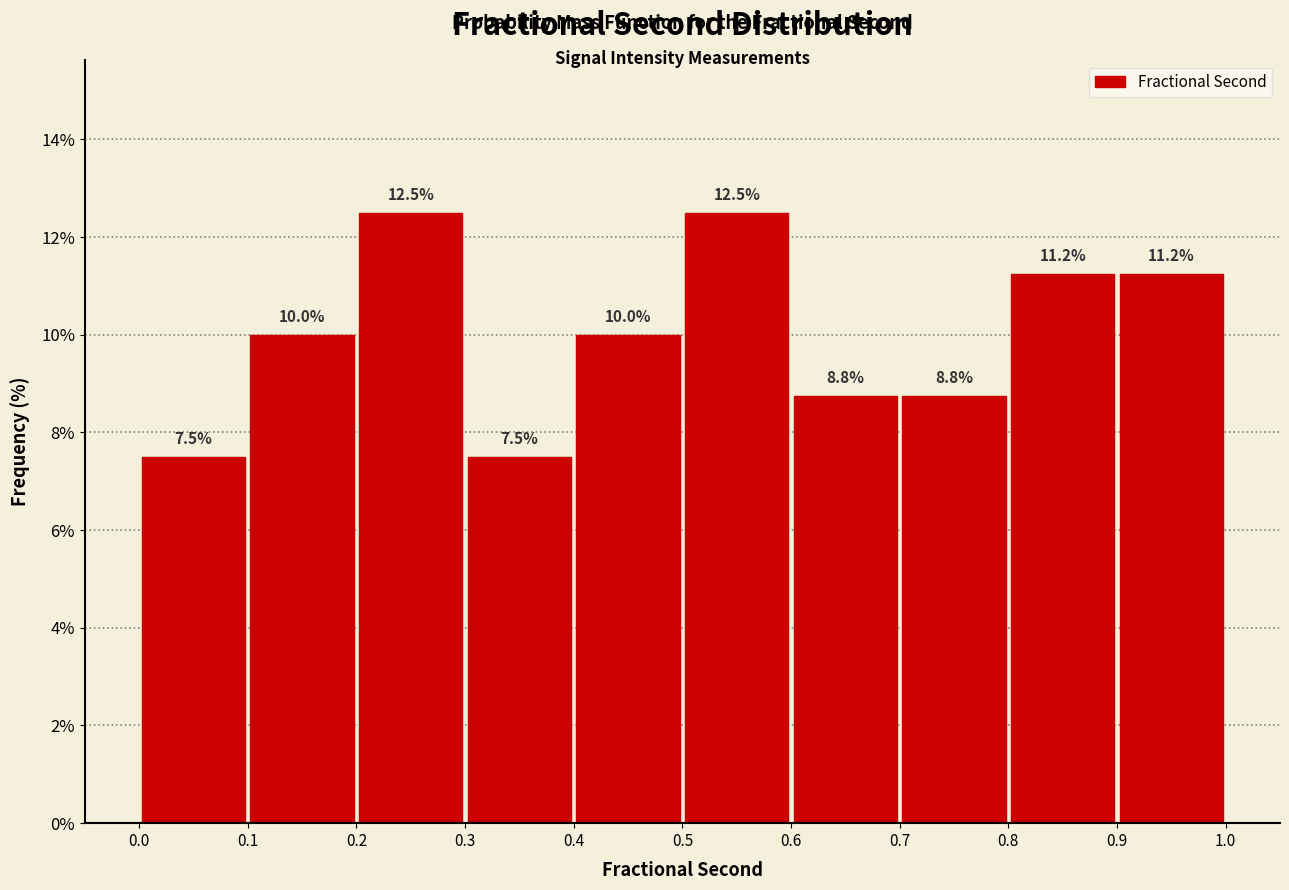

Reading left to right, list every bar in this chart as the range it spans on the x-axis followed by its height.

0.0 to 0.1: 7.5
0.1 to 0.2: 10.0
0.2 to 0.3: 12.5
0.3 to 0.4: 7.5
0.4 to 0.5: 10.0
0.5 to 0.6: 12.5
0.6 to 0.7: 8.8
0.7 to 0.8: 8.8
0.8 to 0.9: 11.2
0.9 to 1.0: 11.2